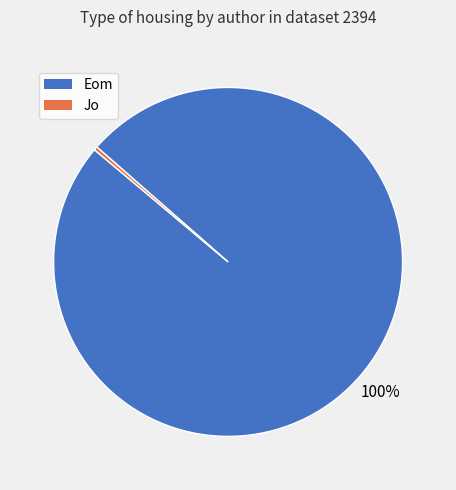

Between Jo and Eom, which is larger?

Eom